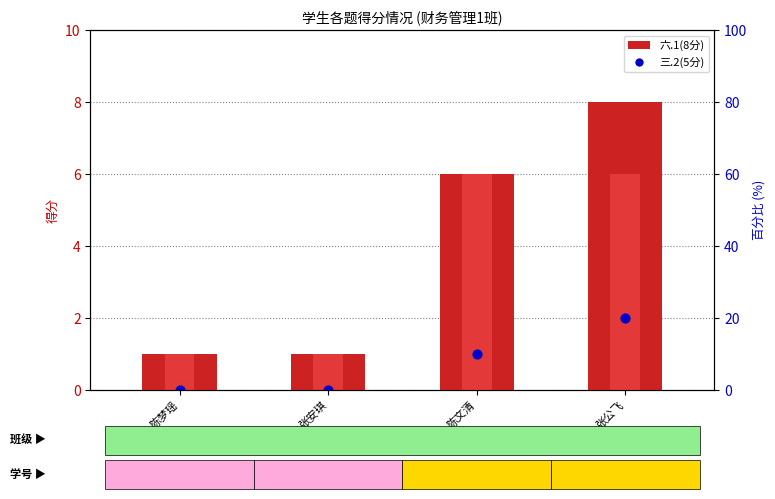

Is the value of 六.1(8分) at 陈文清 greater than the value of 七.1(6分) at 陈文清?

No